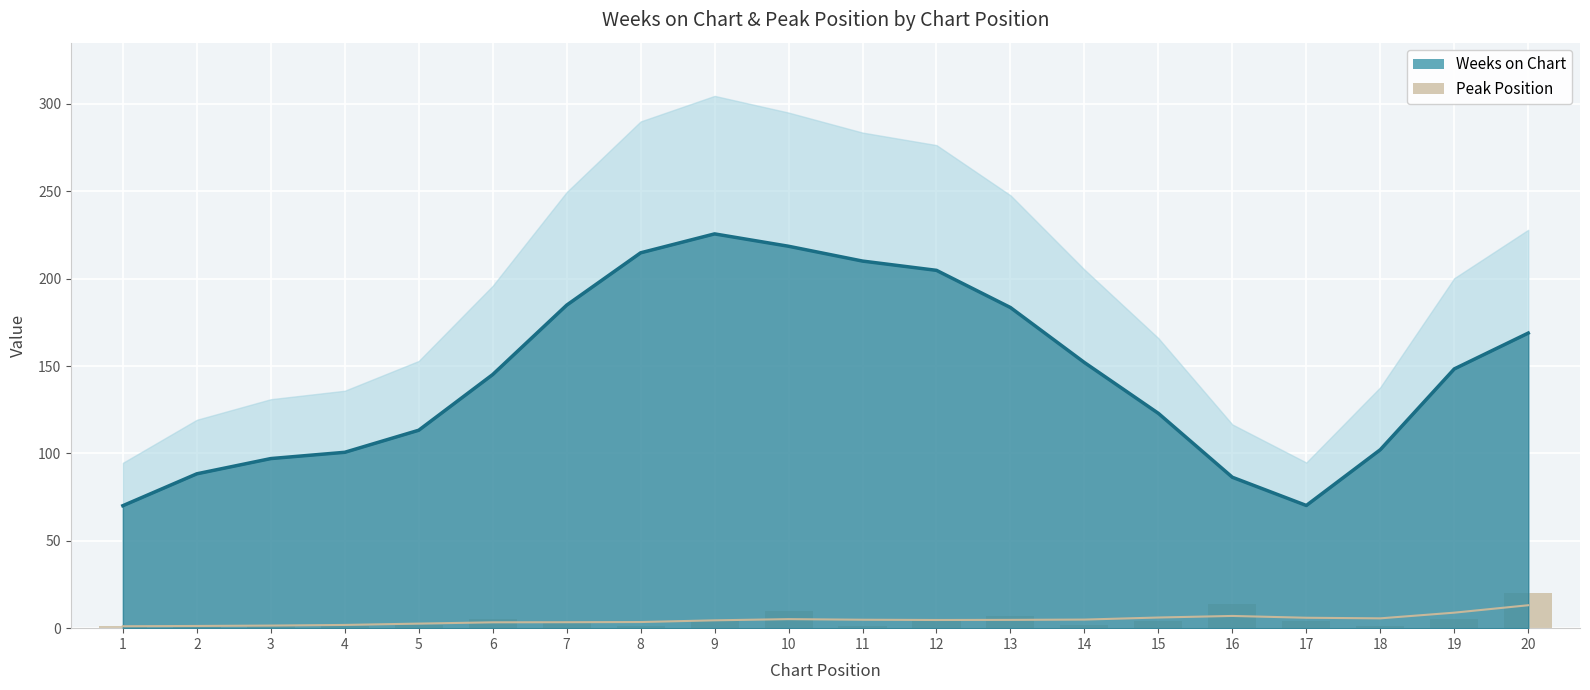

Is the value of Peak Position at 12 greater than the value of Weeks on Chart at 15?

No